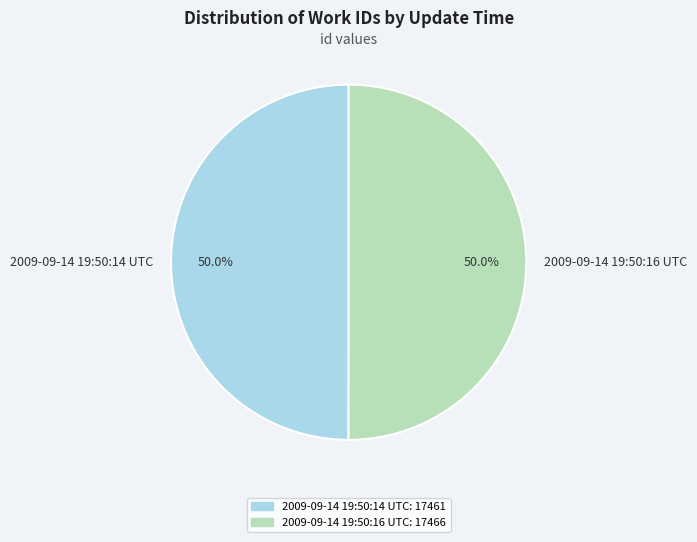

To the nearest percent, what percentage of the pie is 2009-09-14 19:50:14 UTC?

50%